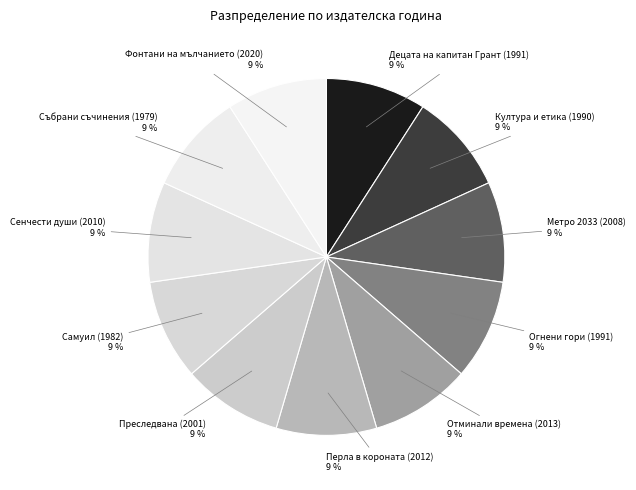

Approximately how many times larger is the value at Фонтани на мълчанието (2020) compared to Култура и етика (1990)?

1.0